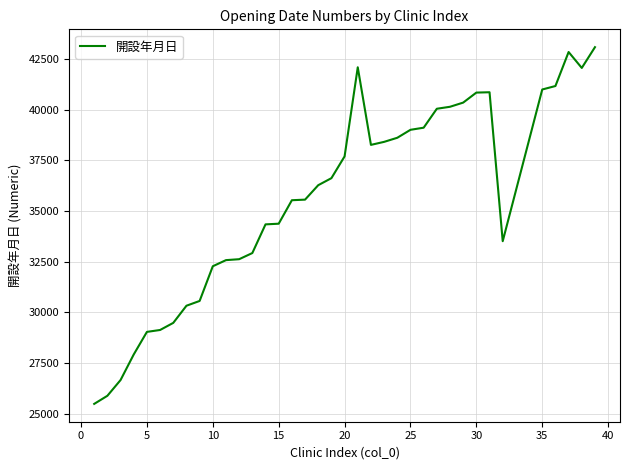

What is the smallest value displayed?

25481